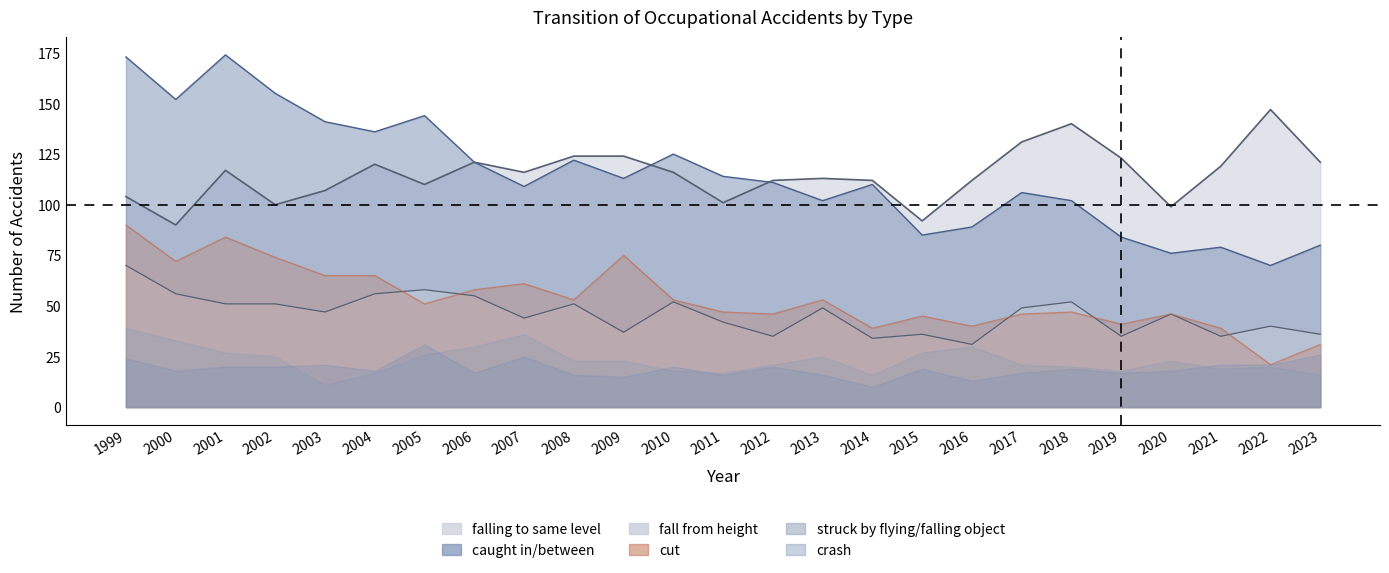

The value of caught in/between at 2018 is 102. True or false?

True